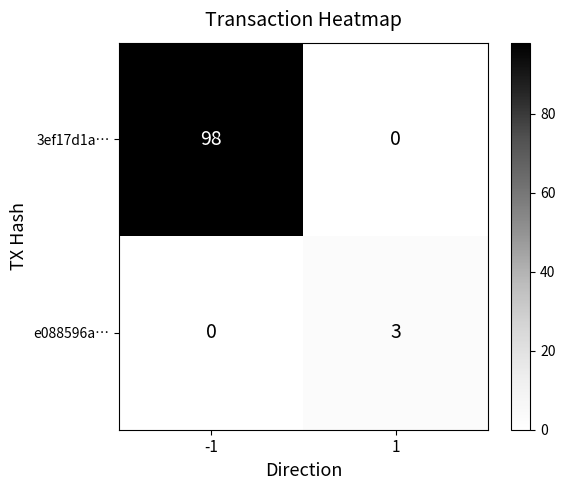

True or false: 3ef17d1a… has a value of 167 at -1.

False